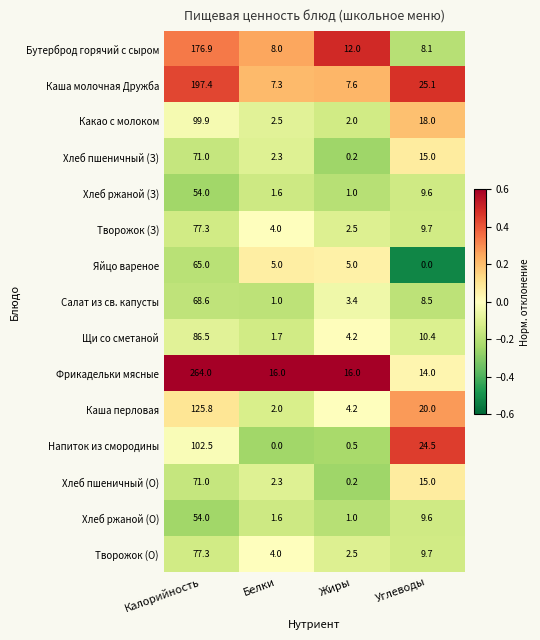

At how many categories does at least one series exceed 0?

4